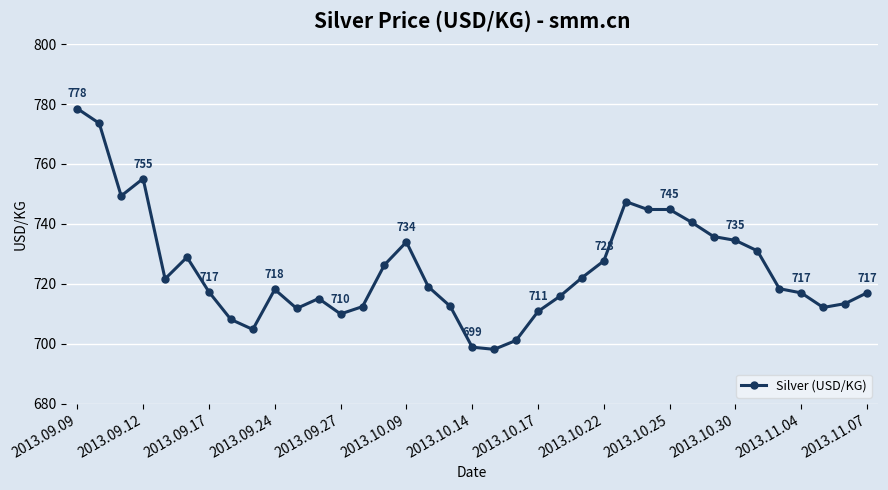

True or false: there are more than 0 points higher than both neighbors.

True